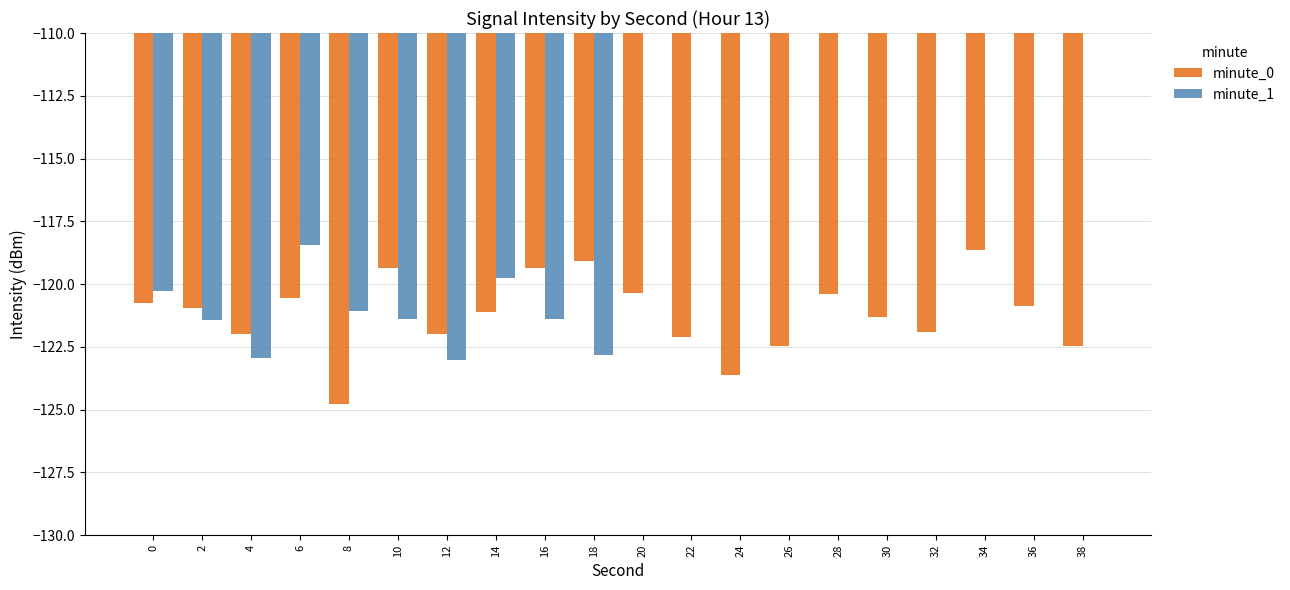

Where is minute_1 nearest to the value -61?

6